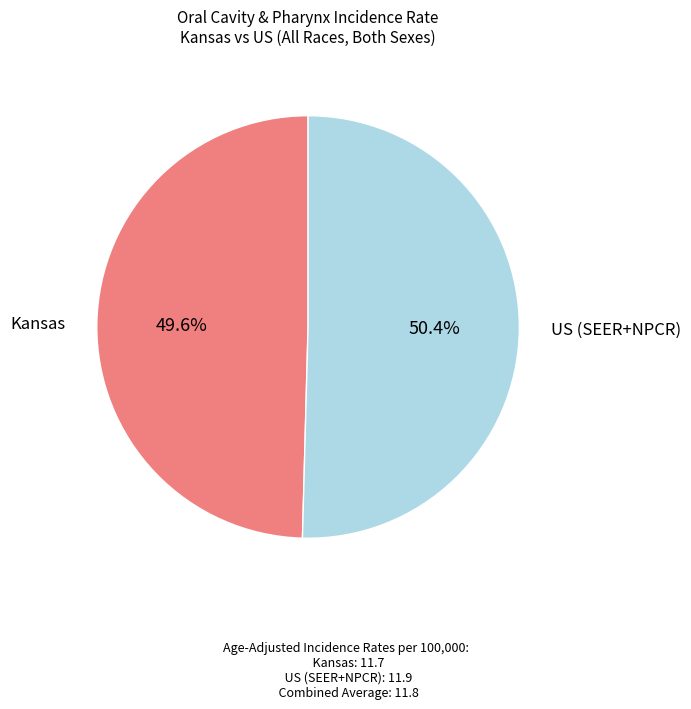

Which has a higher value, US (SEER+NPCR) or Kansas?

US (SEER+NPCR)